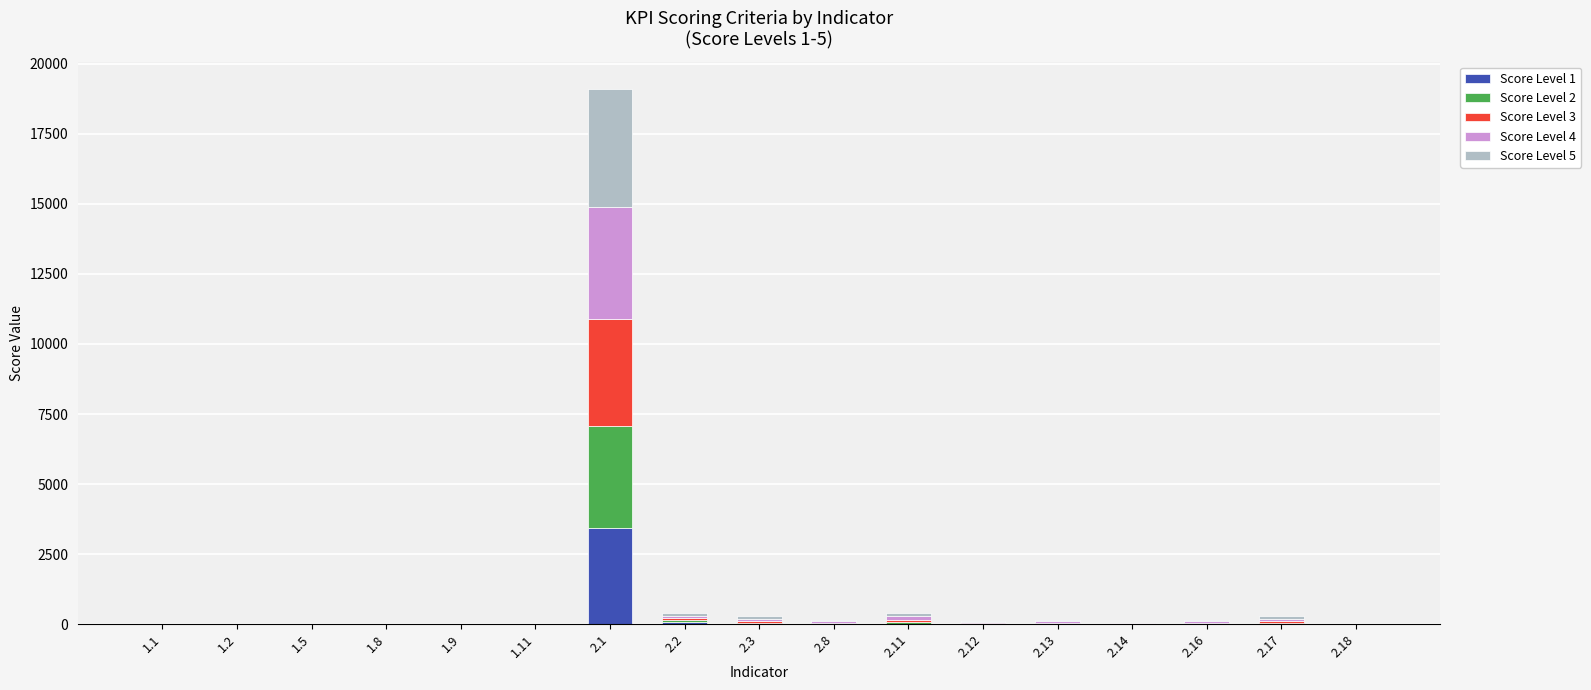

Rank the series by their average value, from lowest to highest.

Score Level 1, Score Level 2, Score Level 3, Score Level 4, Score Level 5